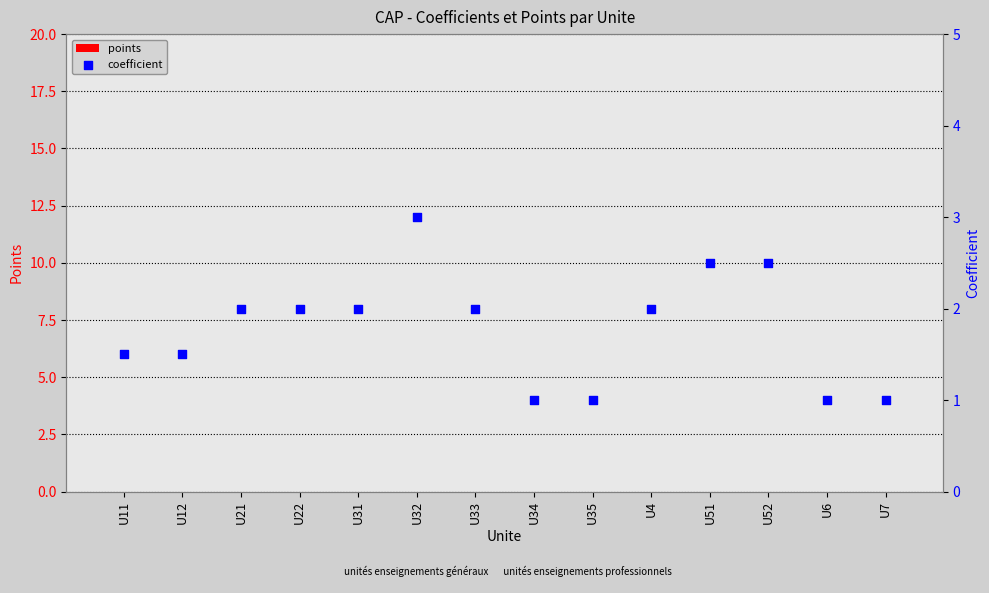

Which series has the largest Y range (max minus min)?

coefficient